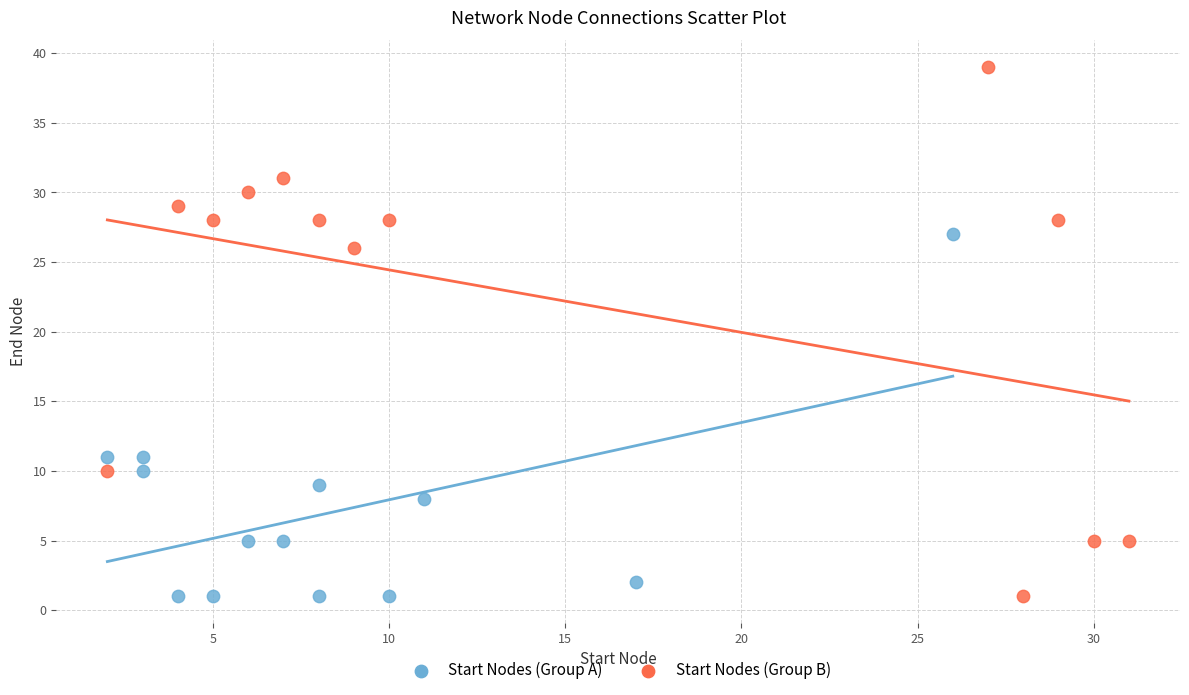

What are all the series names shown in the legend?

Start Nodes (Group A), Start Nodes (Group B)